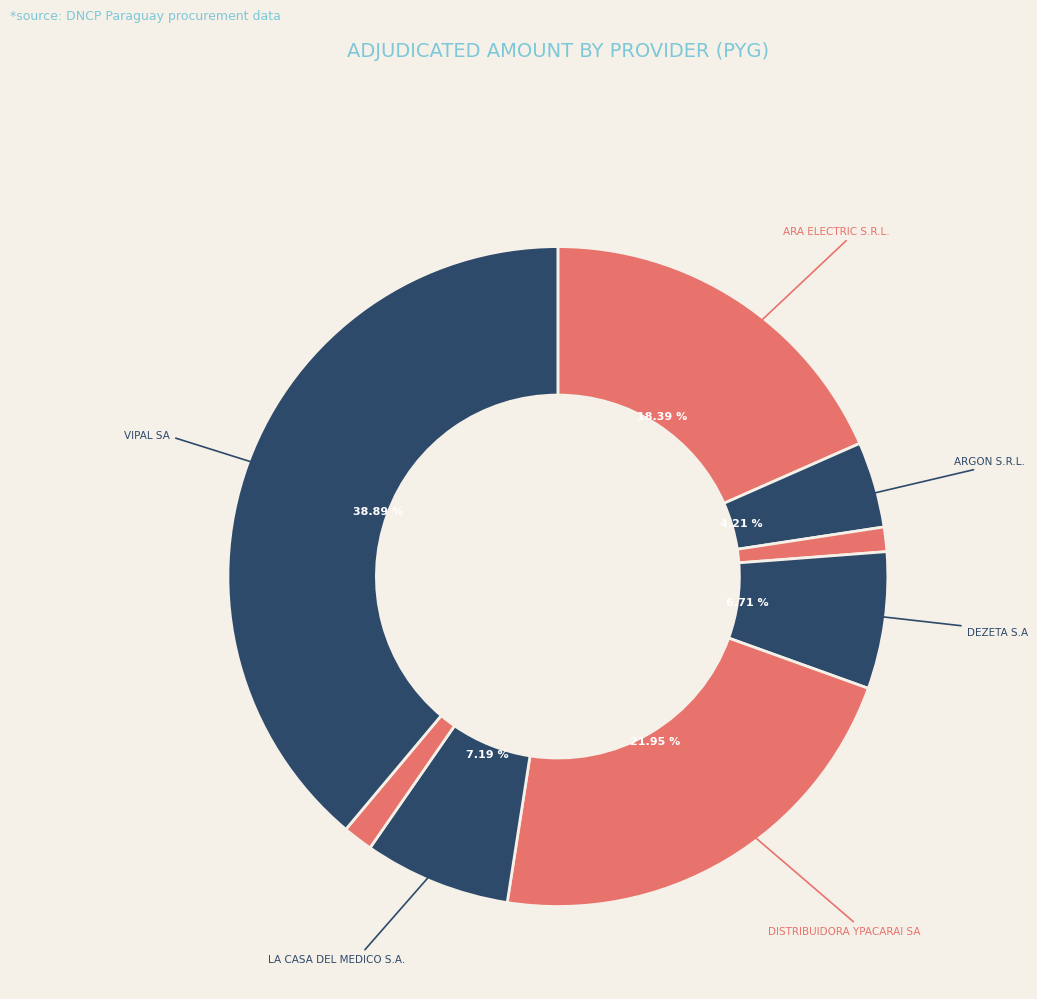

Rank the categories by value from highest to lowest.

VIPAL SA, DISTRIBUIDORA YPACARAI SA, ARA ELECTRIC S.R.L., LA CASA DEL MEDICO S.A., DEZETA S.A, ARGON S.R.L., SCARPE SRL, B.BRAUN MEDICAL PARAGUAY S.A.